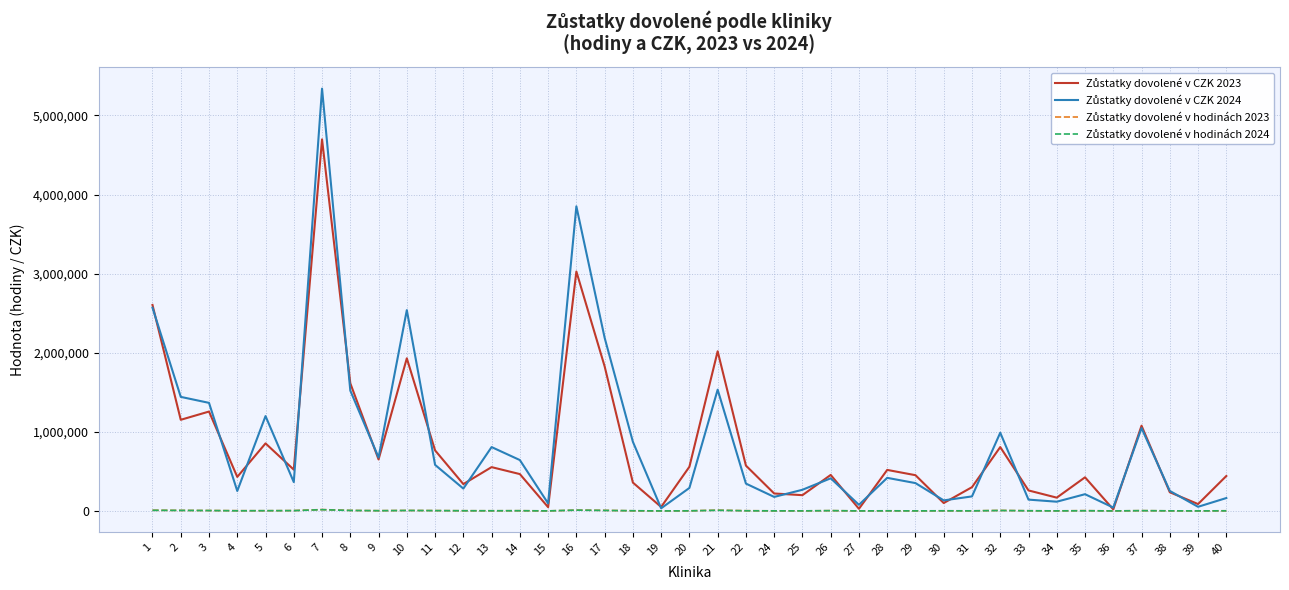

What is the greatest value displayed?

5338880.8